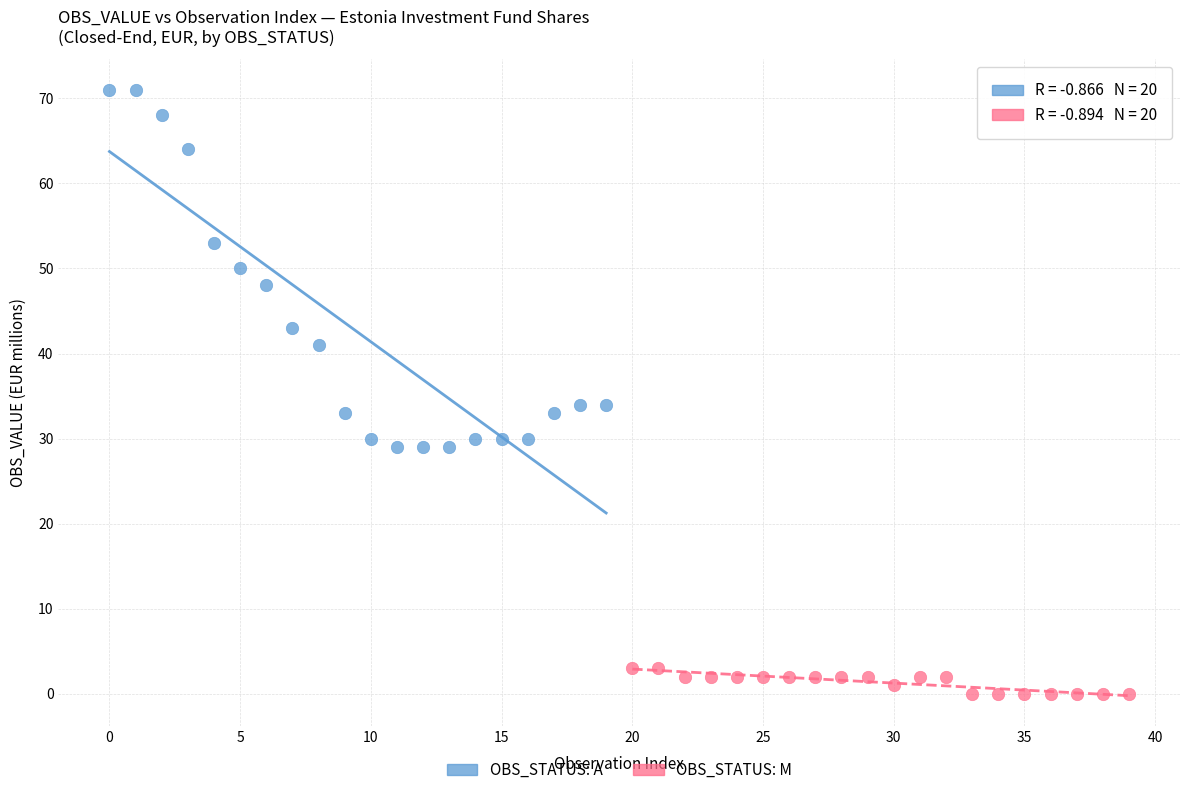

What are all the series names shown in the legend?

OBS_STATUS: A, OBS_STATUS: M